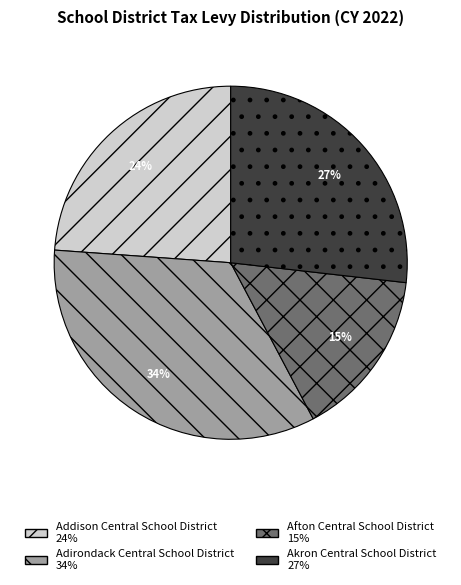

What is the smallest slice in the pie chart?

Afton Central School District